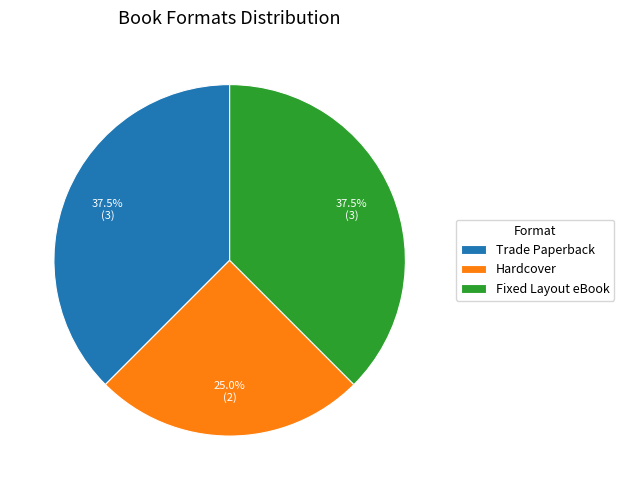

Which slice is the smallest?

Hardcover